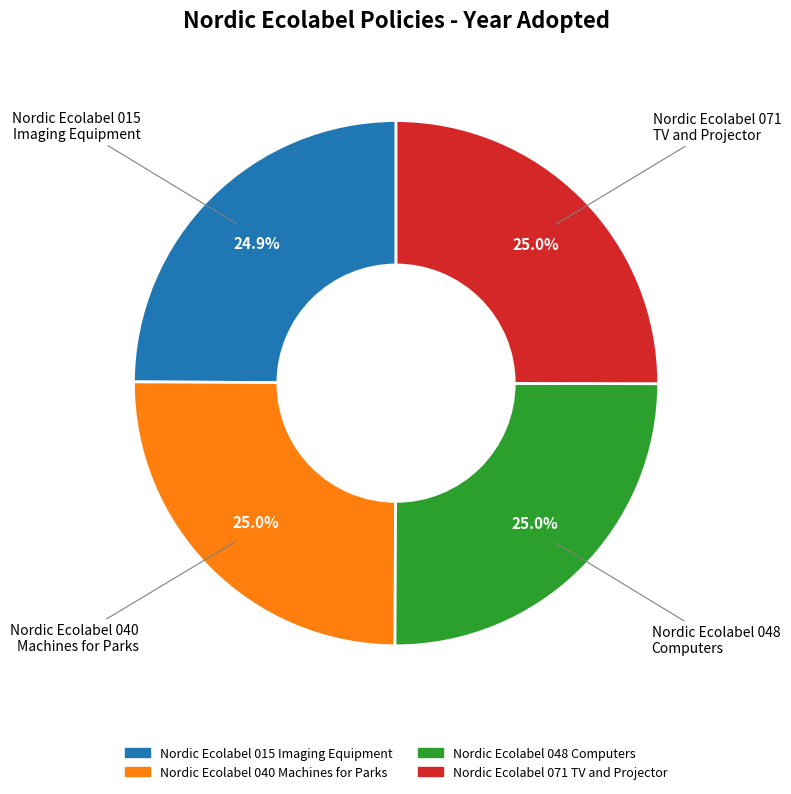

Does any single category account for the majority?

No